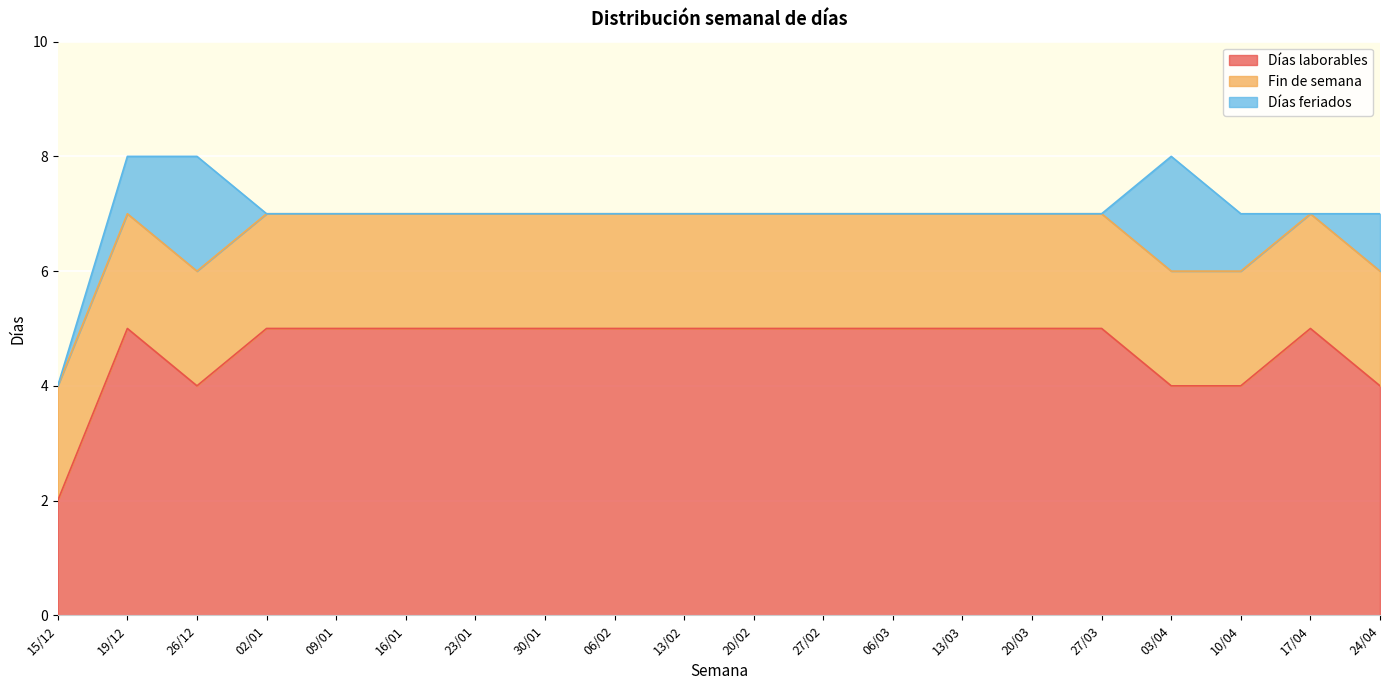

Which category has the highest value in the Días feriados series?

26/12